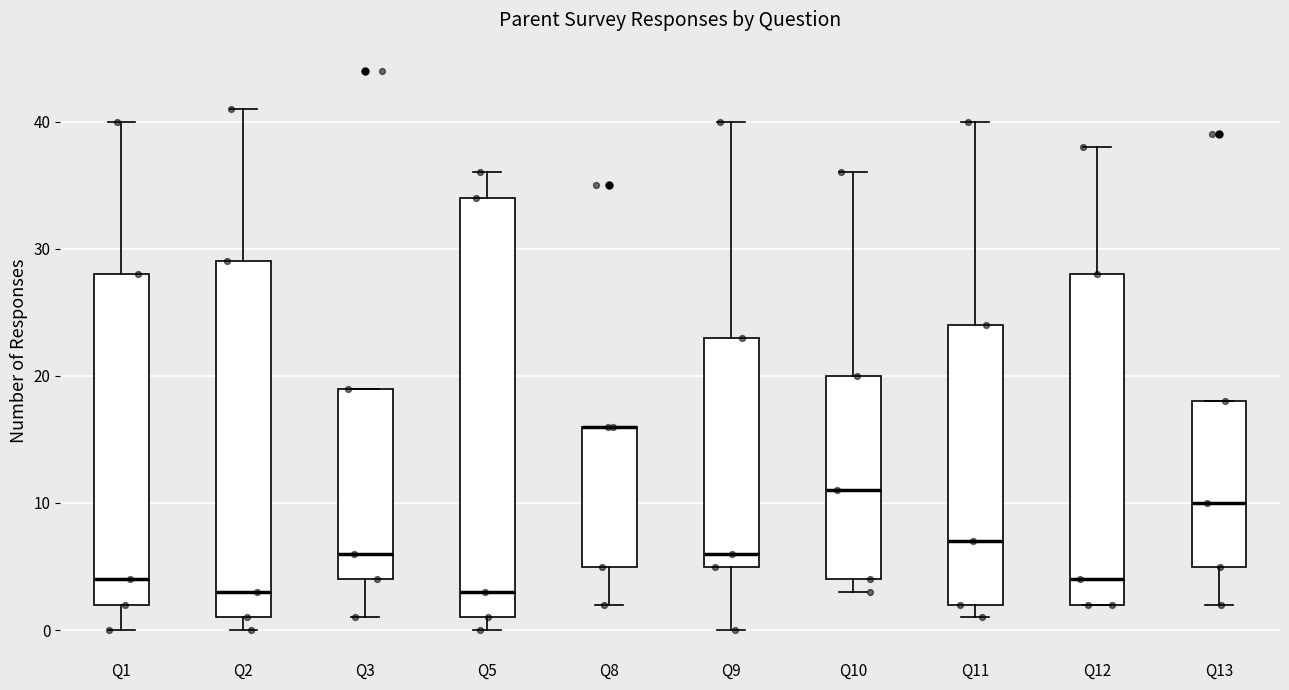

Comparing the boxes themselves (not the whiskers), which one is the tallest?

Q5